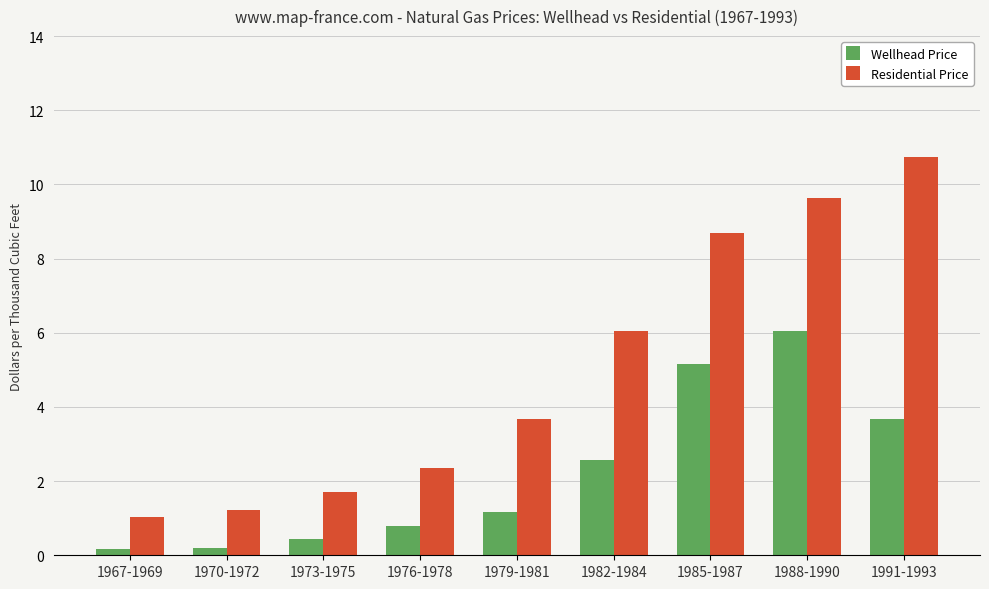

At which label does Wellhead Price first exceed 1?

1979-1981